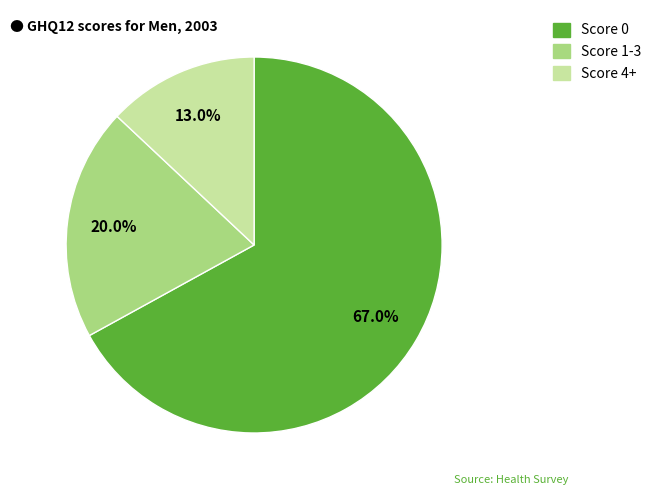

Does Score 1-3 represent more than half of the total?

No